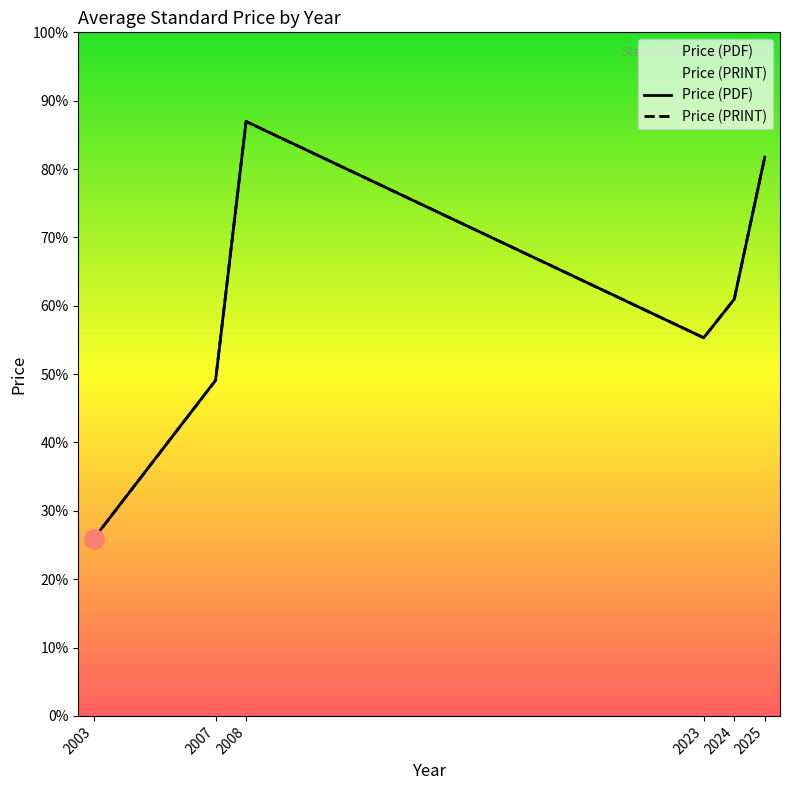

At which category does the chart reach its minimum across all series?

2003